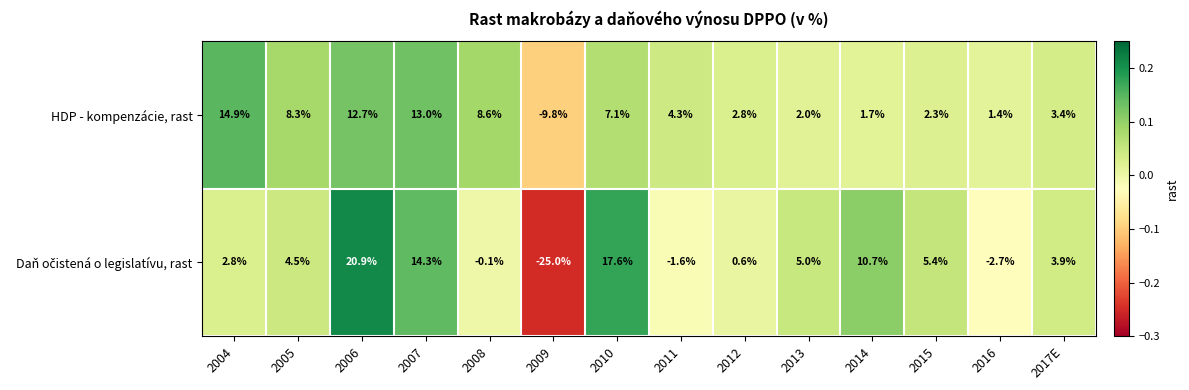

At how many categories does at least one series exceed 0?

13